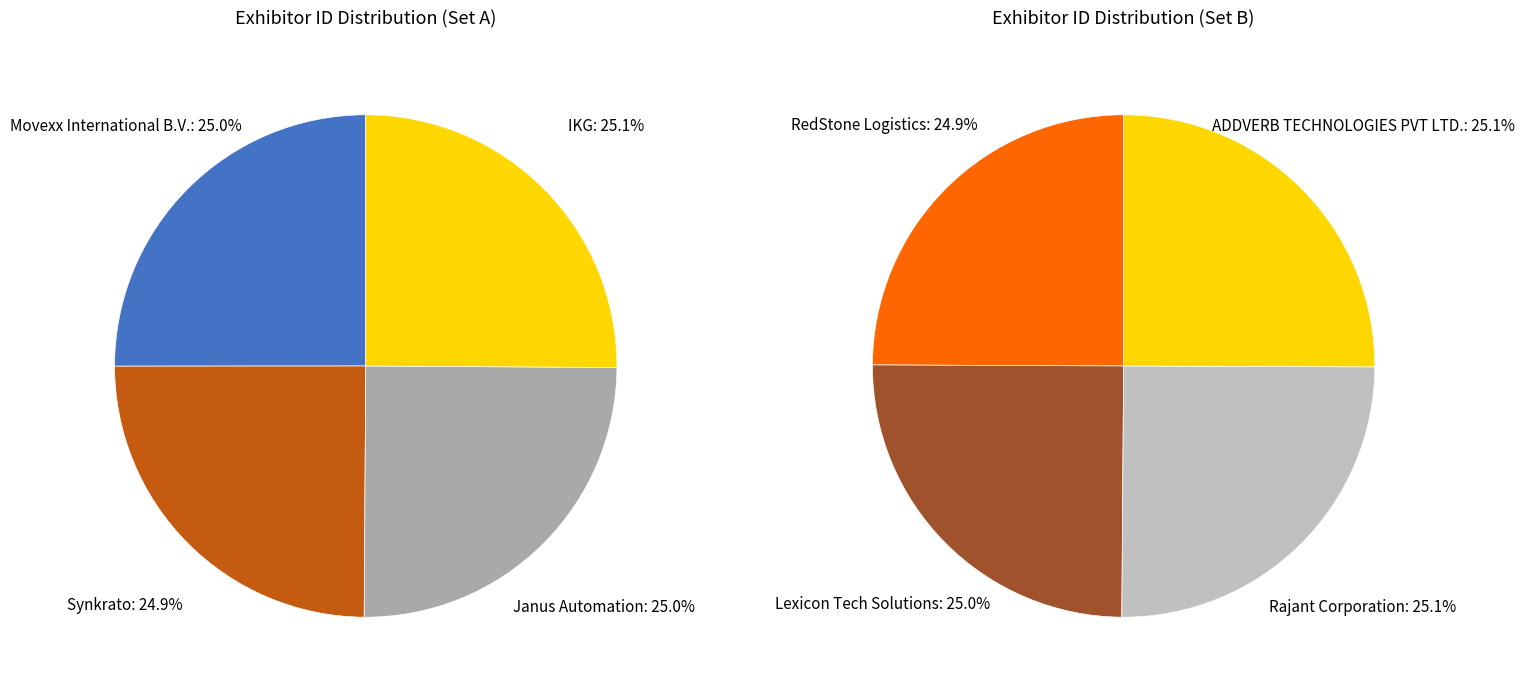

Which has a higher value, ADDVERB TECHNOLOGIES PVT LTD. or Rajant Corporation?

Rajant Corporation